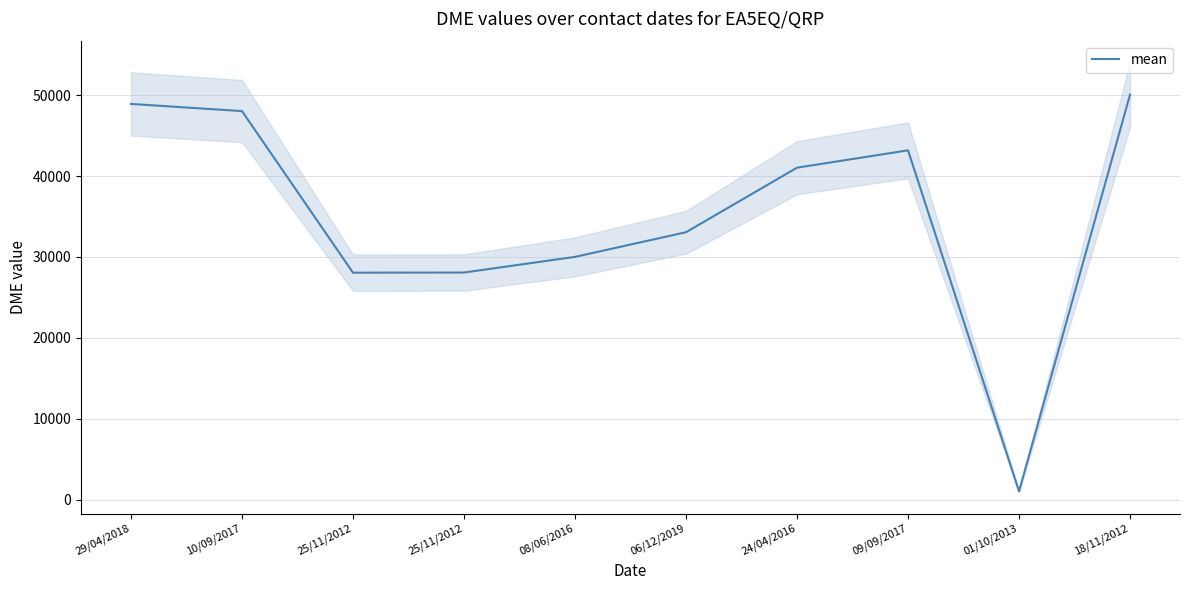

At which label is the value closest to 25555?

25/11/2012